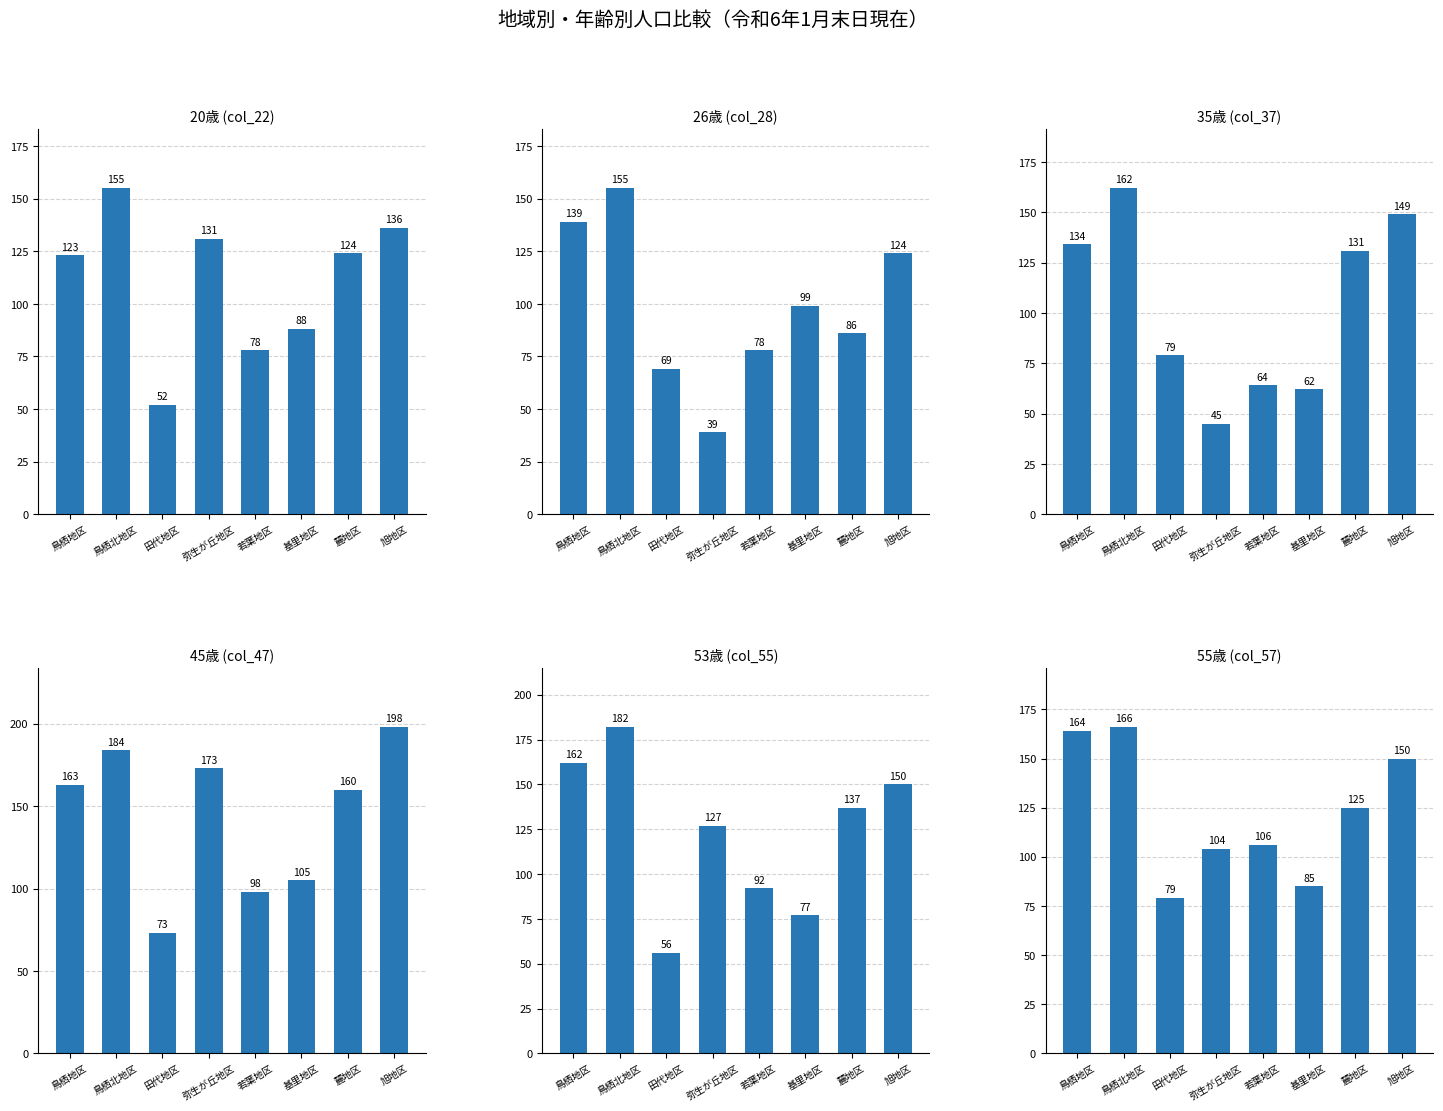

What is the label of the 7th bar from the right?

鳥栖北地区